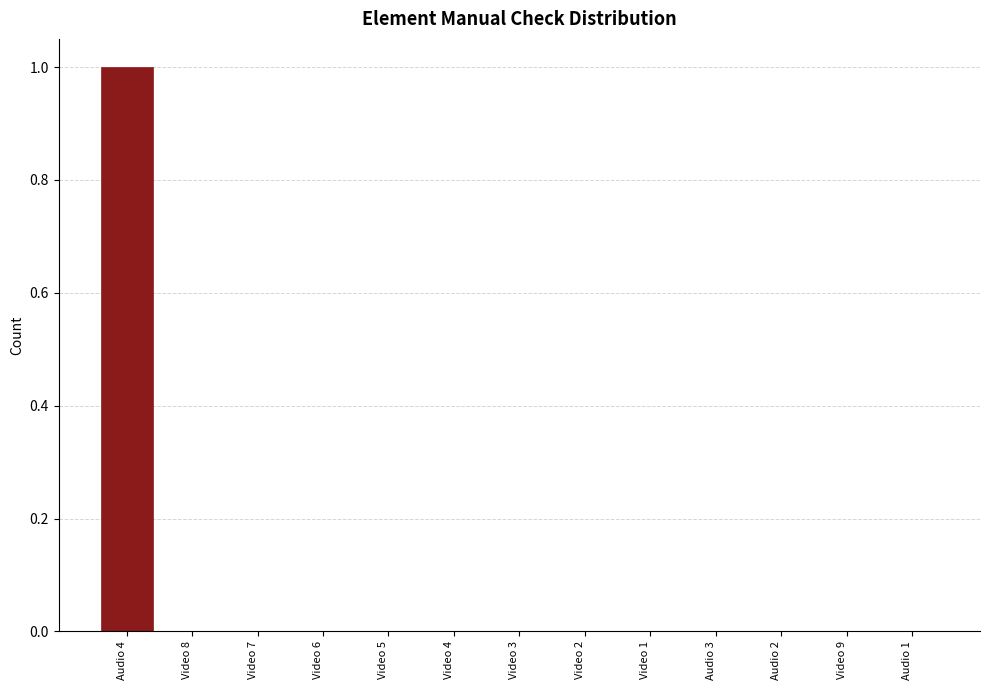

Reading left to right, what are all the values shown in this chart?

Audio 4=1	Video 8=0	Video 7=0	Video 6=0	Video 5=0	Video 4=0	Video 3=0	Video 2=0	Video 1=0	Audio 3=0	Audio 2=0	Video 9=0	Audio 1=0